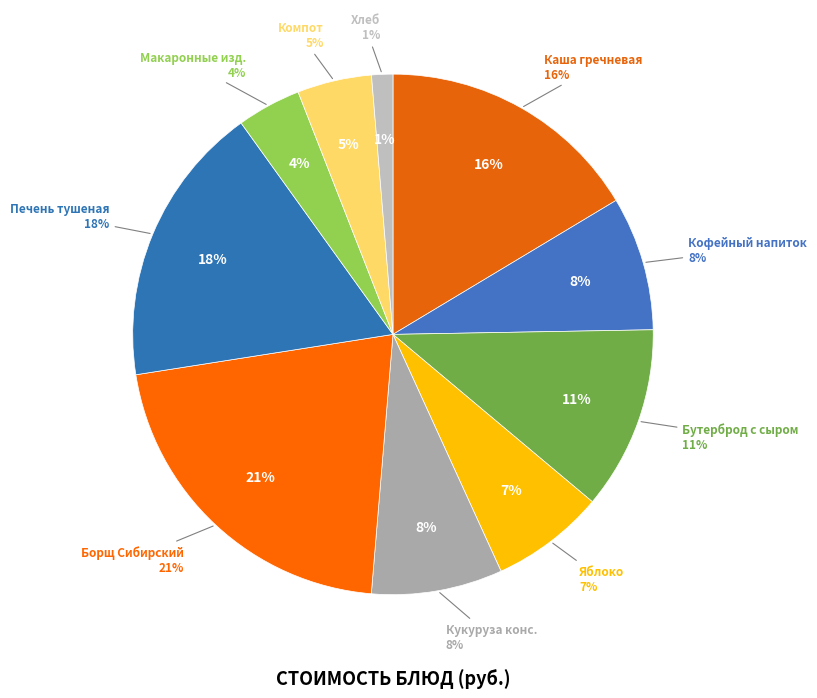

Approximately how many times larger is the value at Кукуруза консервированная compared to Кофейный напиток на молоке?

1.0